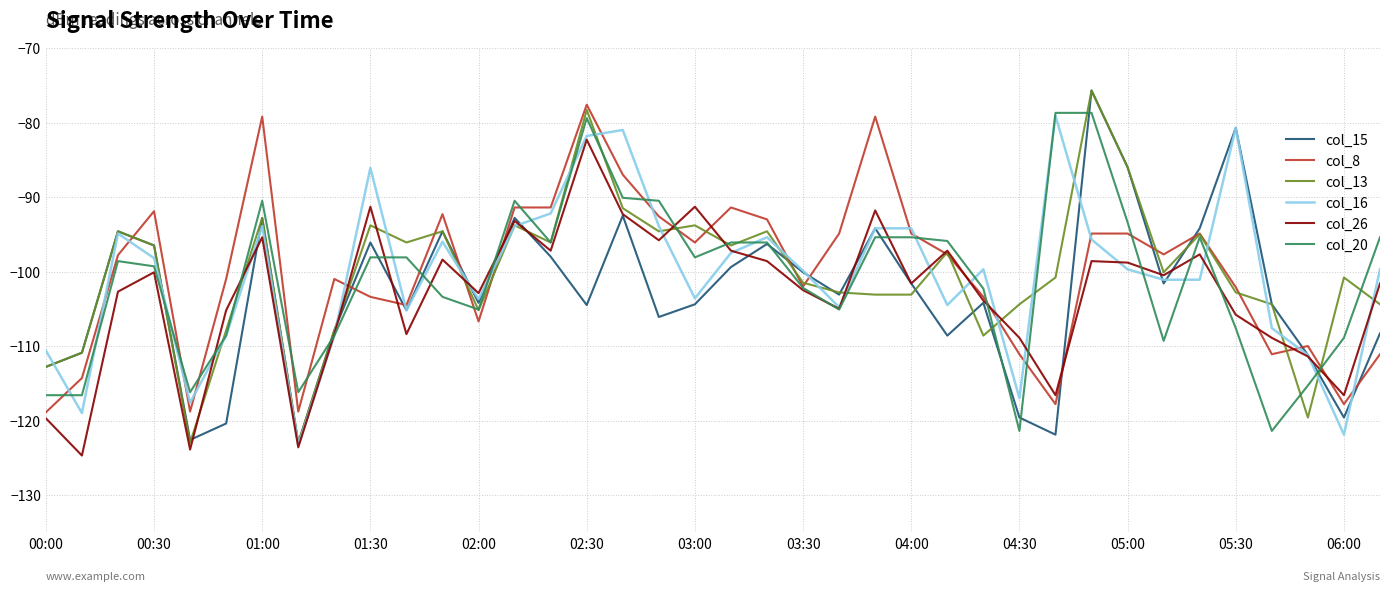

After their last crossing, which series has the higher values: col_15 or col_8?

col_15